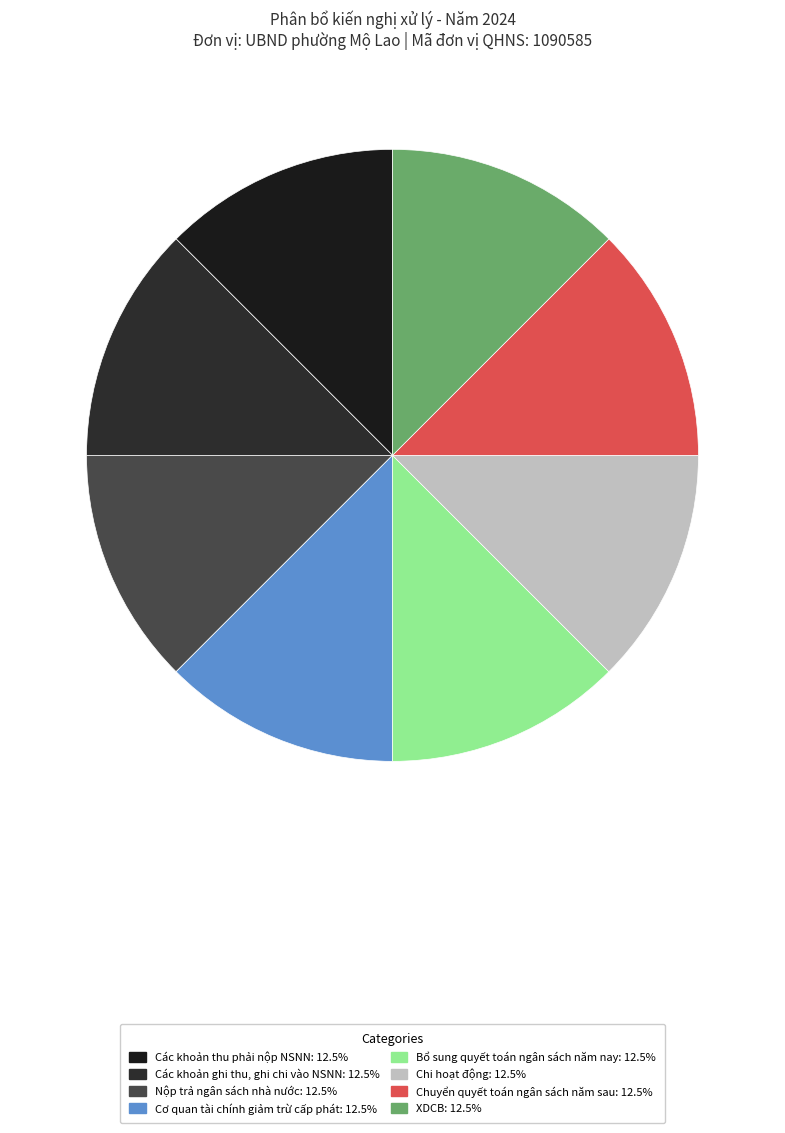

How many slices are in this pie chart?

8